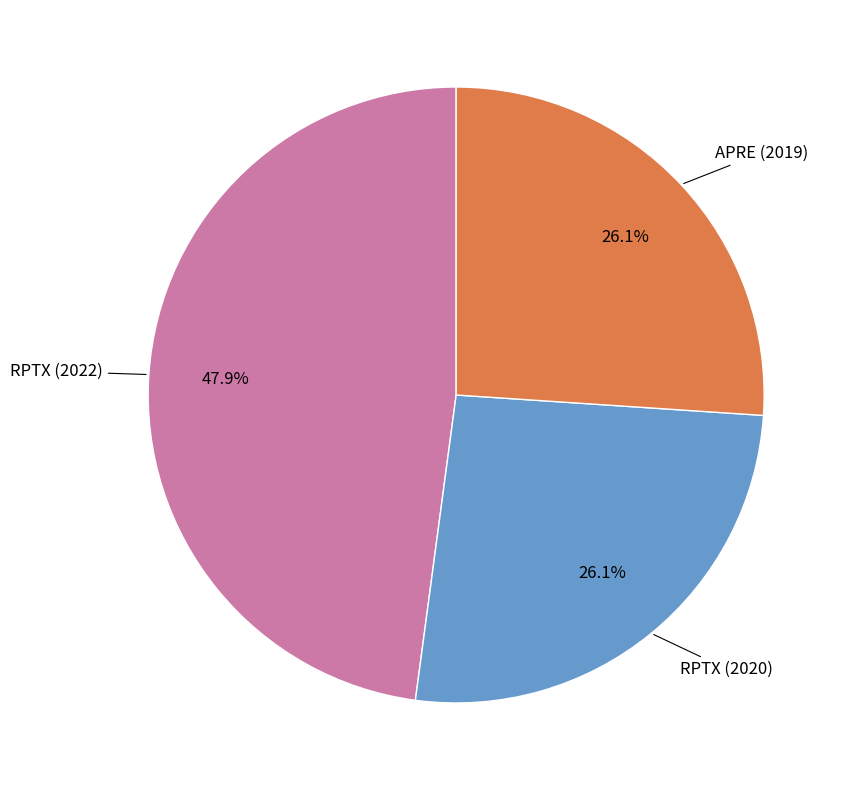

Is there any slice that represents more than half of the pie?

No